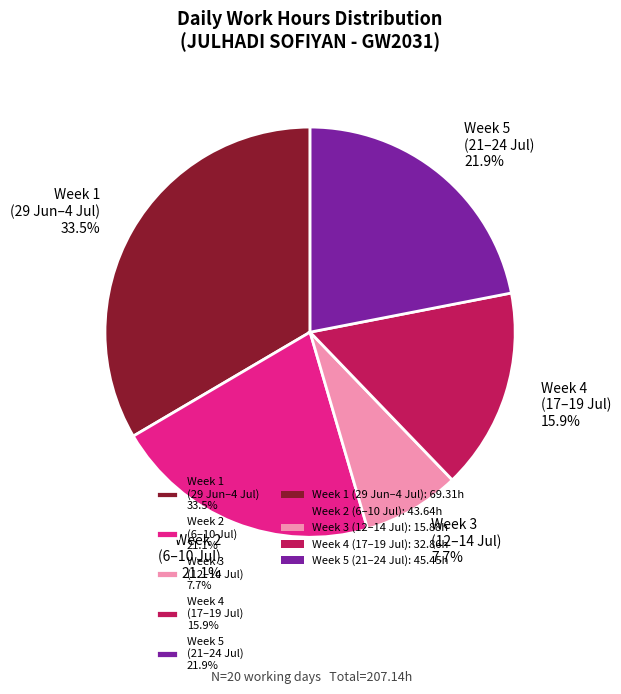

Rank the categories by value from highest to lowest.

Week 1 (29 Jun–4 Jul) 33.5%, Week 5 (21–24 Jul) 21.9%, Week 2 (6–10 Jul) 21.1%, Week 4 (17–19 Jul) 15.9%, Week 3 (12–14 Jul) 7.7%